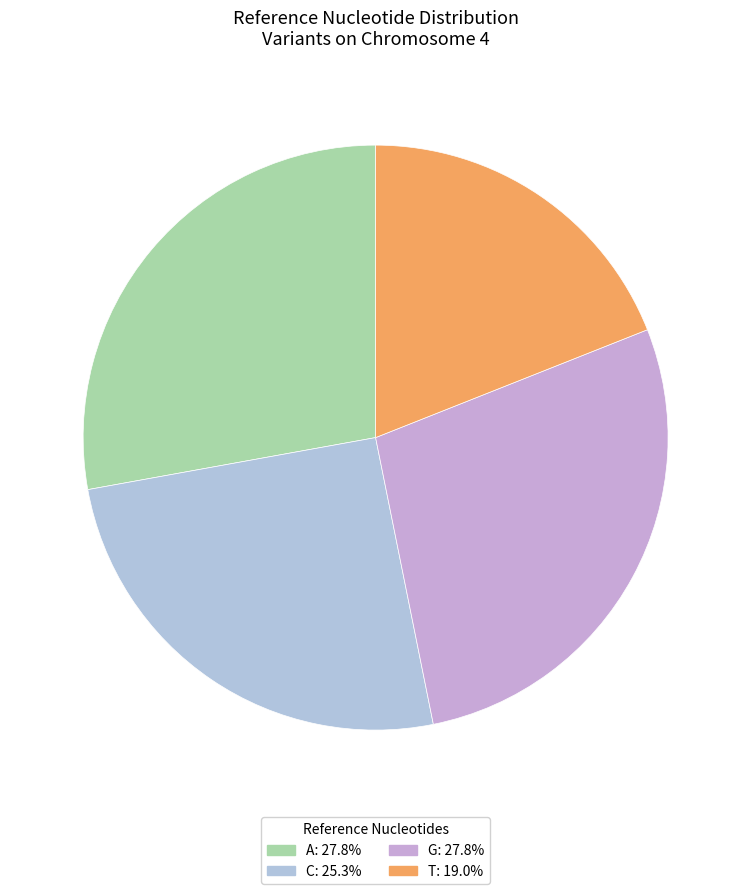

Rank the categories by value from highest to lowest.

A, G, C, T